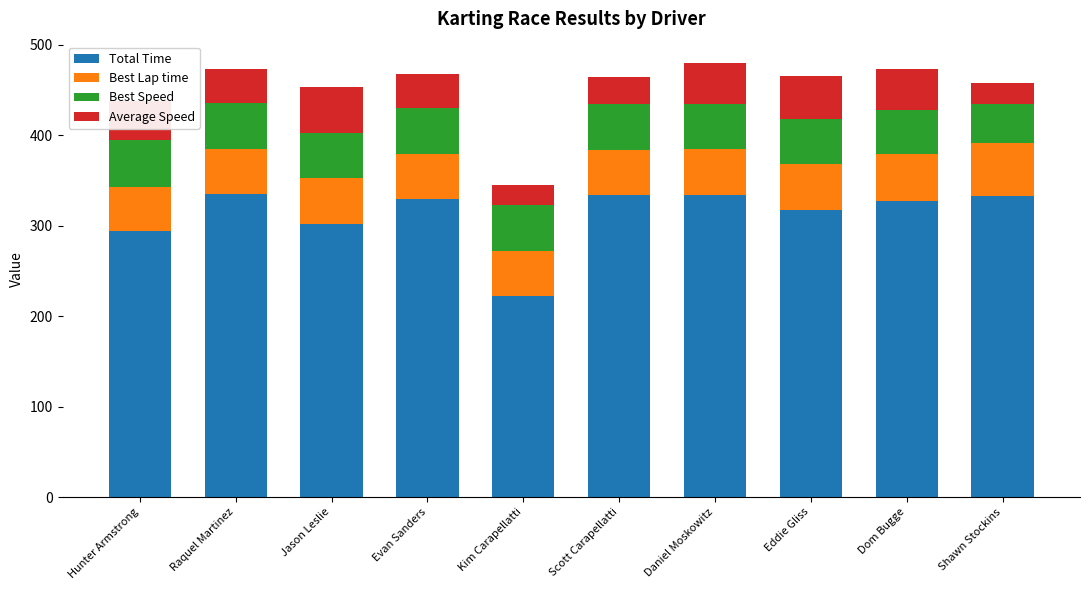

True or false: Total Time has a value of 134.5 at Daniel Moskowitz.

False